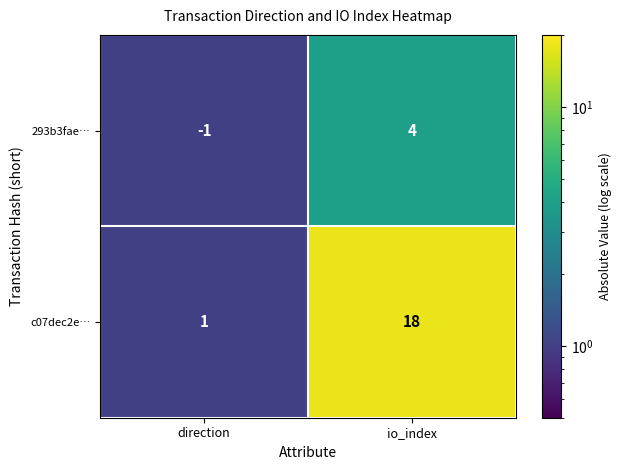

What is the difference between the c07dec2e… values at direction and io_index?

17